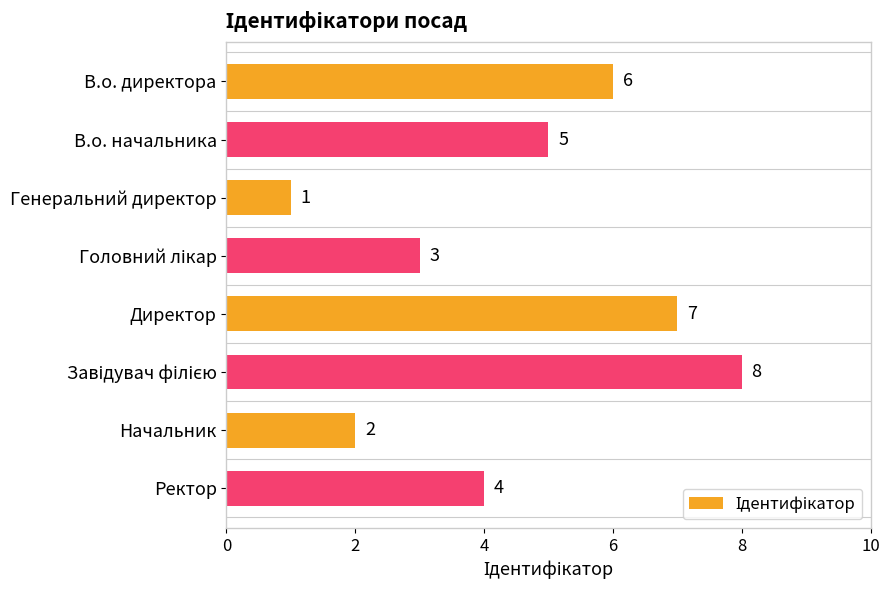

What is the difference between the second highest and minimum values?

6